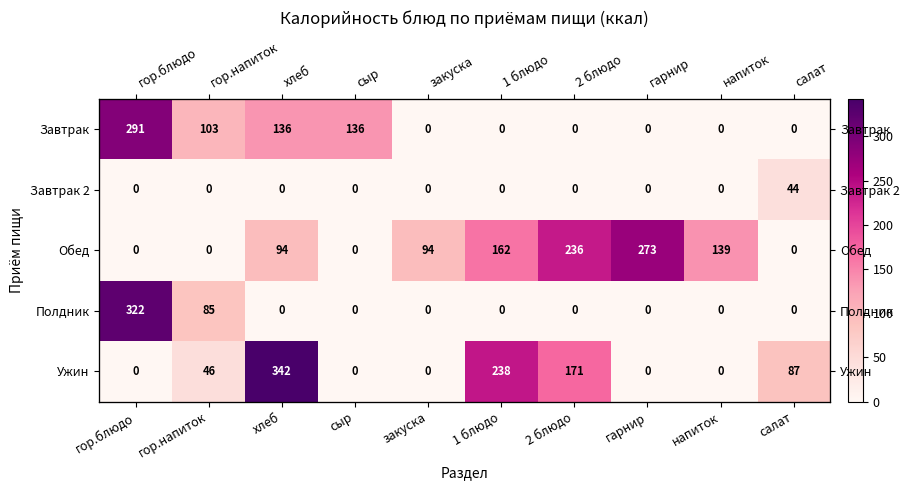

How many data points in Обед are above 94?

4